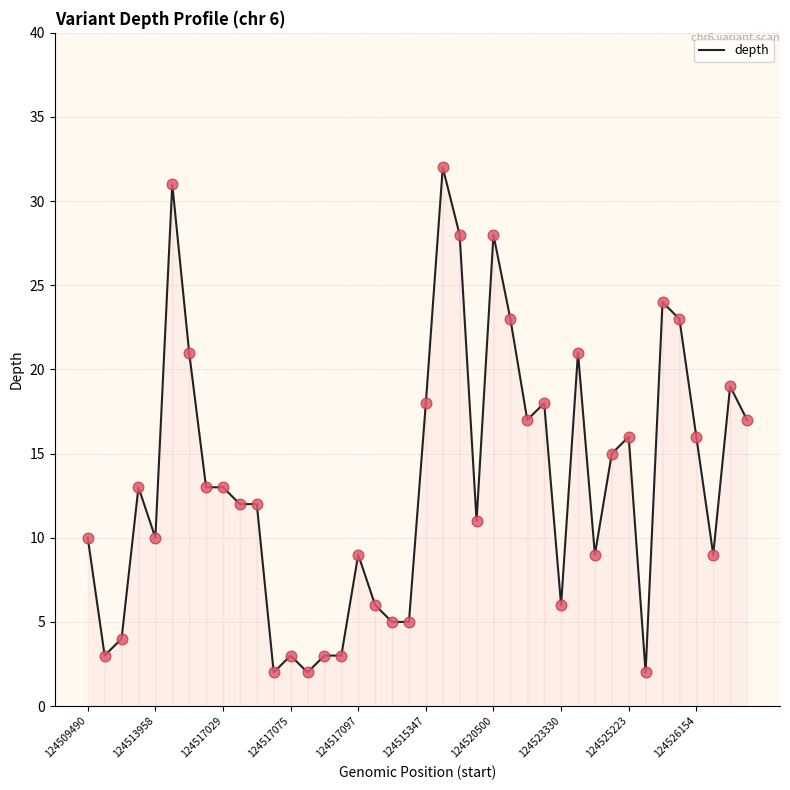

What is the difference between the maximum and minimum values?

30